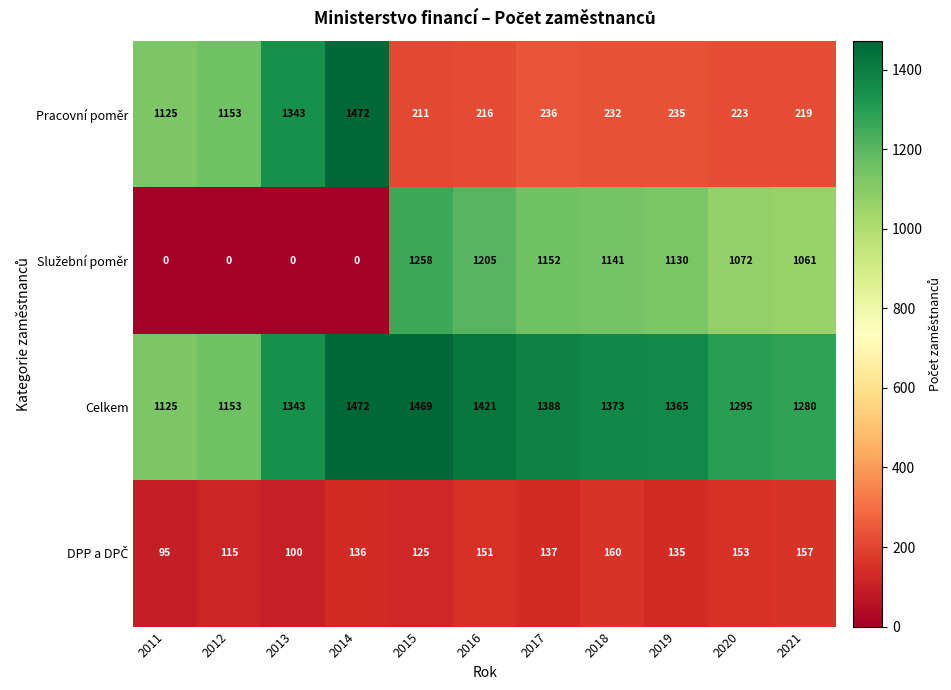

How many distinct data groups are displayed?

4